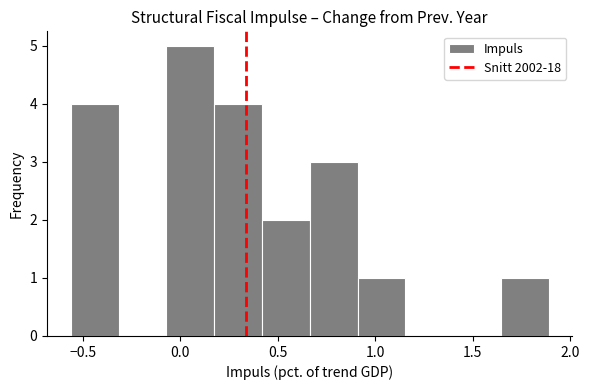

Which range on the x-axis has the tallest bar?

-0.070 to 0.175